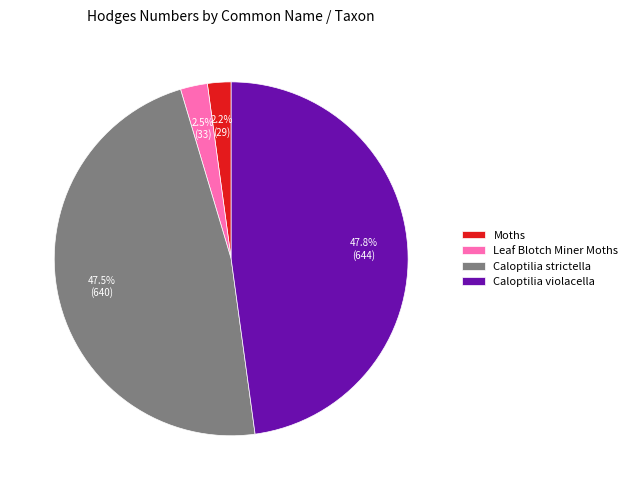

What percentage is NOT represented by Caloptilia strictella?

52.5%